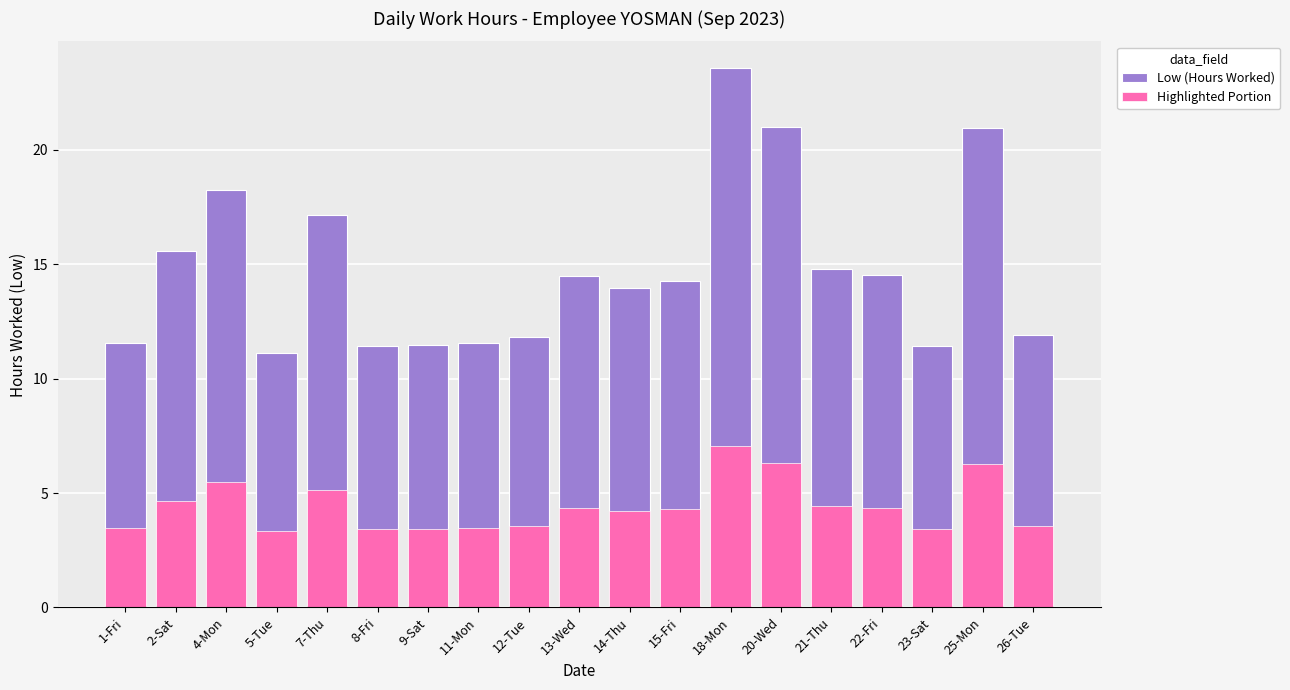

Which label corresponds to the largest value in the chart?

18-Mon